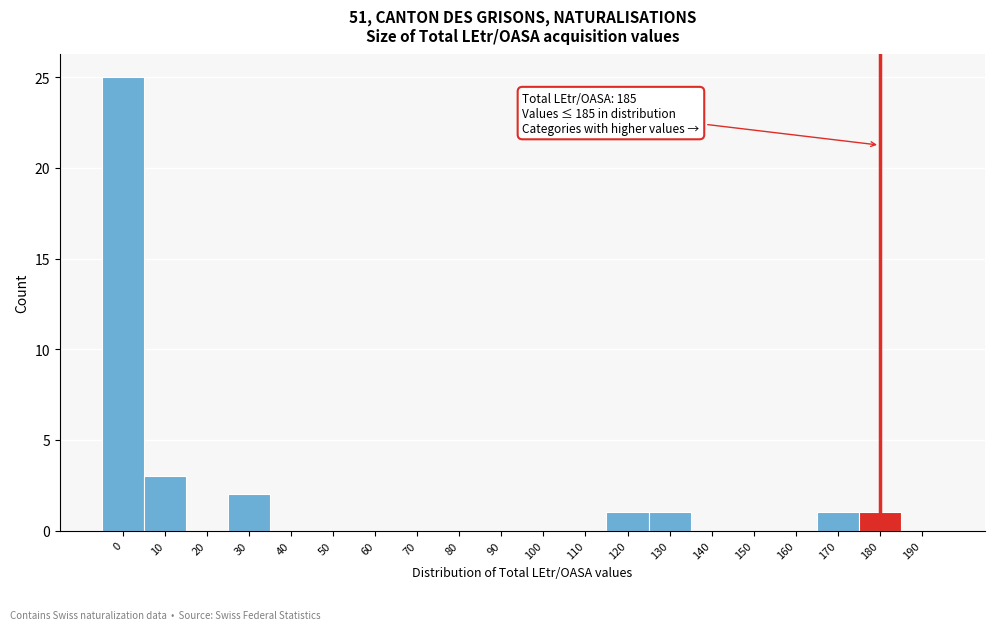

Reading left to right, list all the values displayed in this chart.

0=25	10=3	20=0	30=2	40=0	50=0	60=0	70=0	80=0	90=0	100=0	110=0	120=1	130=1	140=0	150=0	160=0	170=1	180=1	190=0